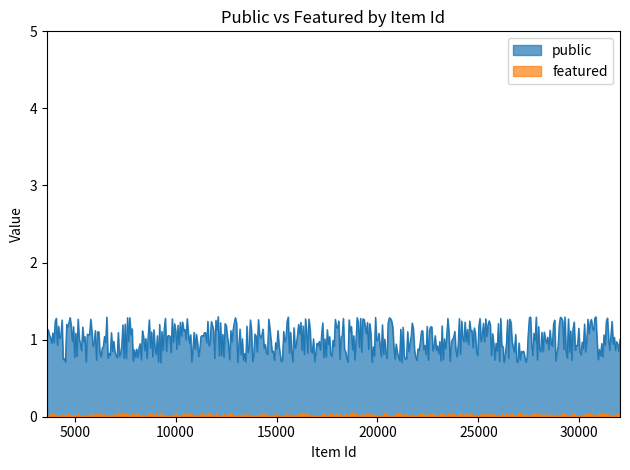

Rank the series by their maximum value, from lowest to highest.

featured, public